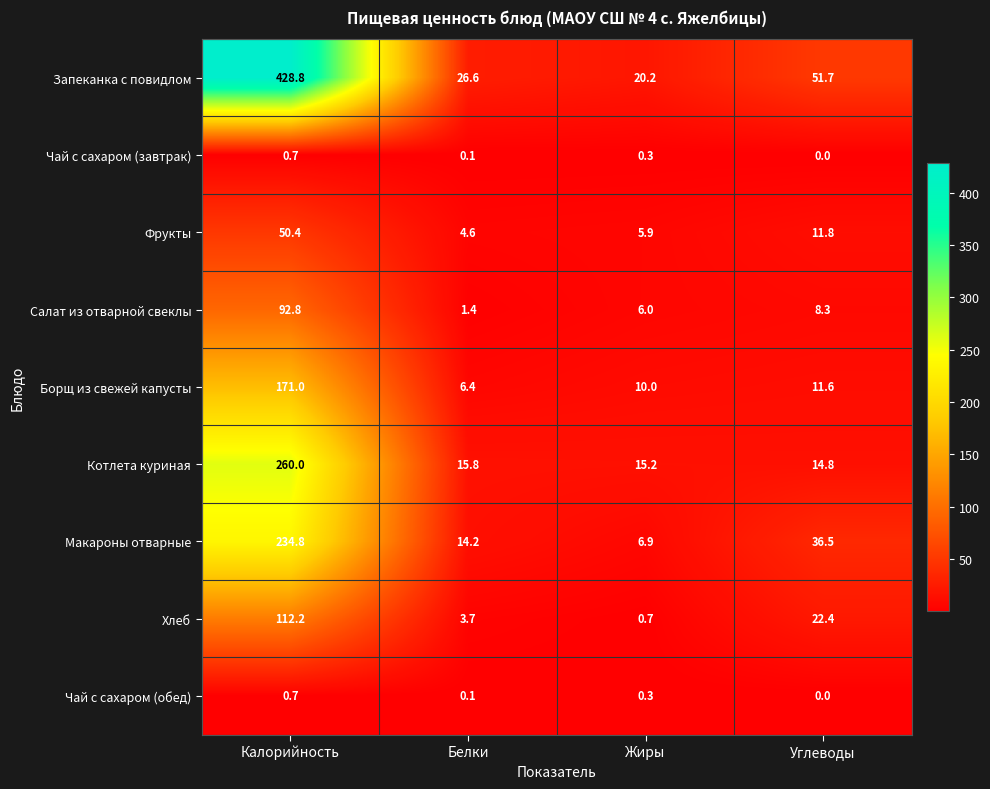

List the labels in order of Салат из отварной свеклы value, largest first.

Калорийность, Углеводы, Жиры, Белки